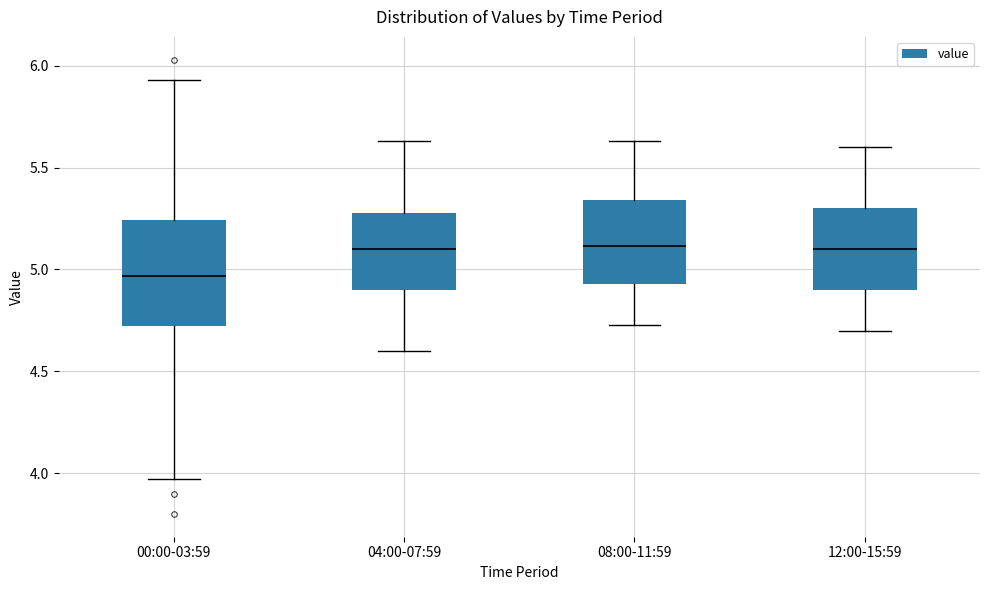

Reading left to right, transcribe this box plot: for each box, give where its median line is, the range the box spans, and where its two whiskers end, as read against the y-axis. The values are not printed on the chart, so give them approximately, as read against the axis.

00:00-03:59: median 4.95, box 4.75 to 5.25, whiskers 3.95 to 5.95
04:00-07:59: median 5.10, box 4.90 to 5.30, whiskers 4.60 to 5.65
08:00-11:59: median 5.10, box 4.95 to 5.35, whiskers 4.75 to 5.65
12:00-15:59: median 5.10, box 4.90 to 5.30, whiskers 4.70 to 5.60